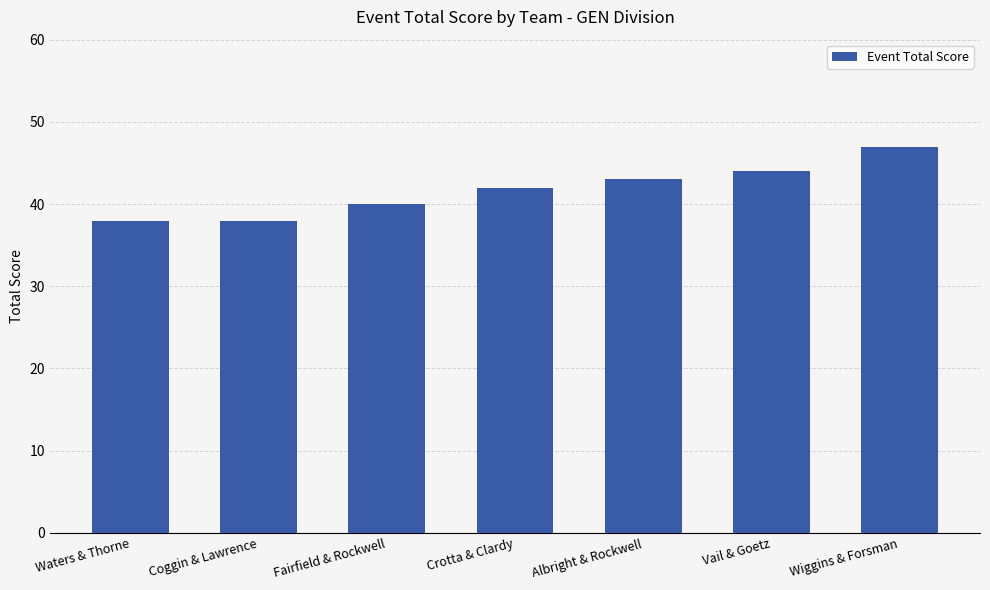

Reading left to right, list all the values displayed in this chart.

38	38	40	42	43	44	47